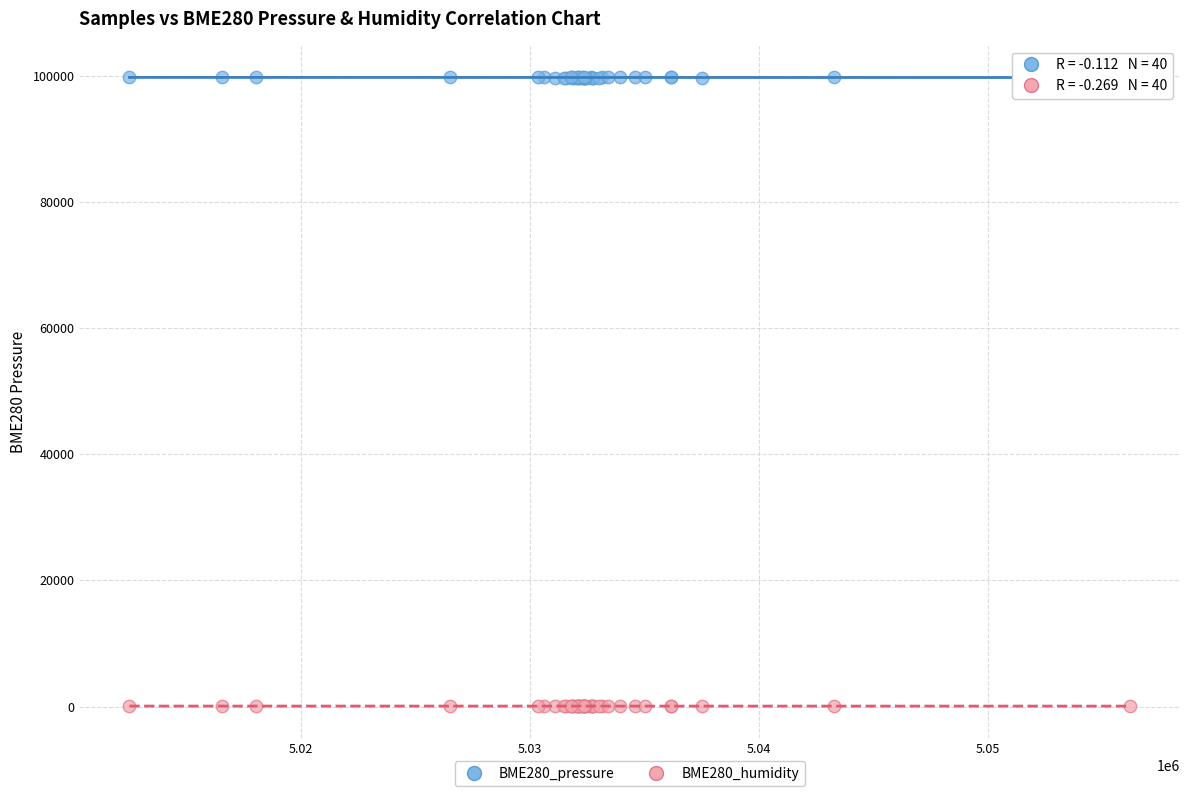

Which series has the largest Y range (max minus min)?

BME280_pressure